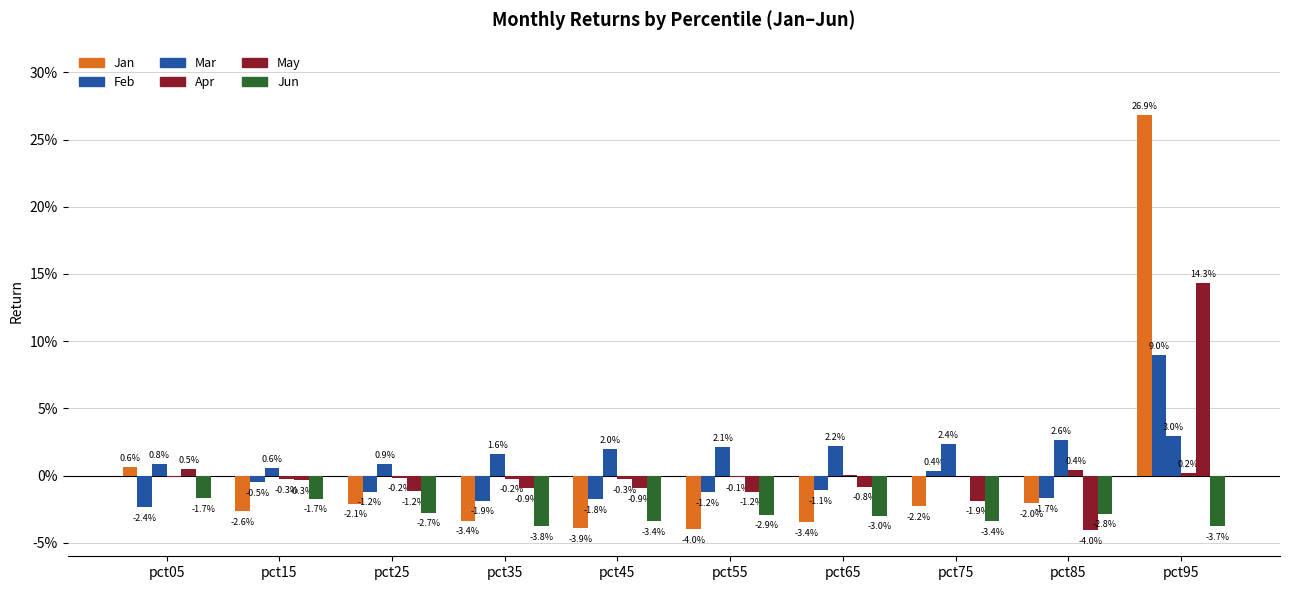

Which category has the lowest value in the Mar series?

pct15